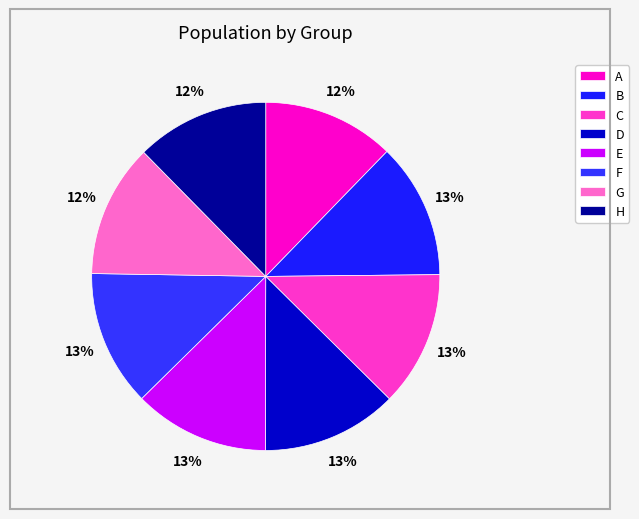

What percentage do D and E together represent?

25.2%